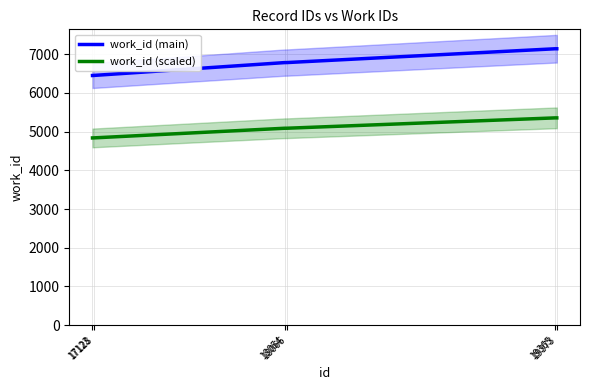

At how many categories does at least one series exceed 6863?

2